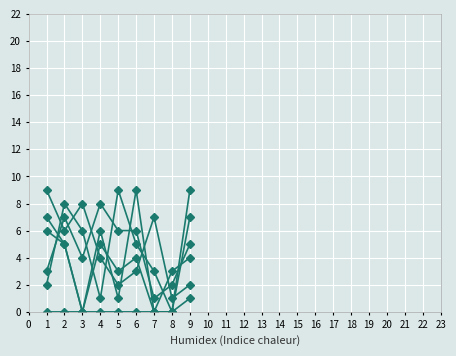

Count the number of categories in the chart.

9